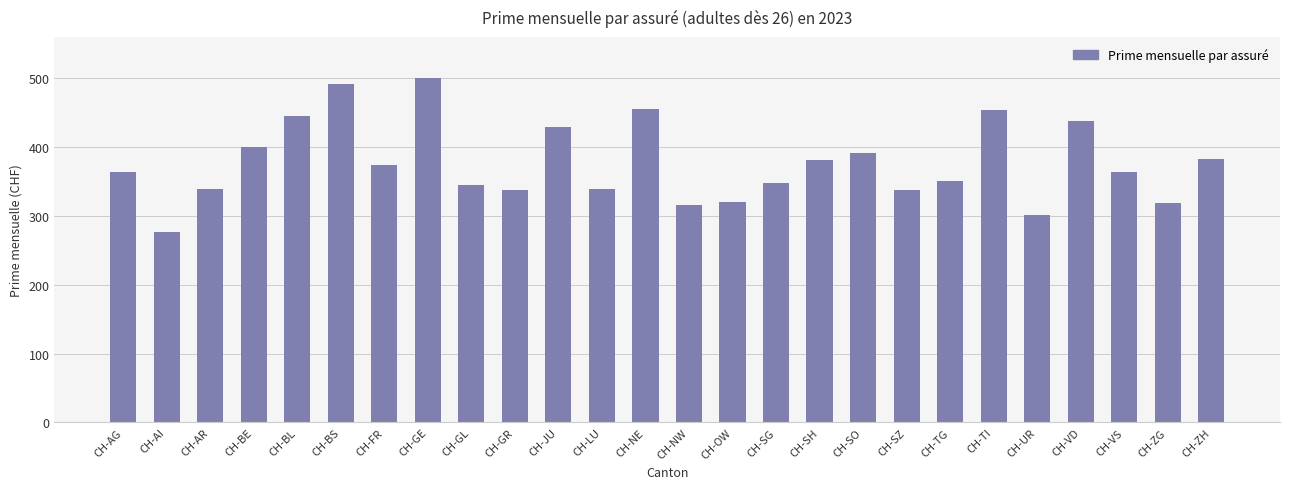

What position from the left is CH-SG?

16